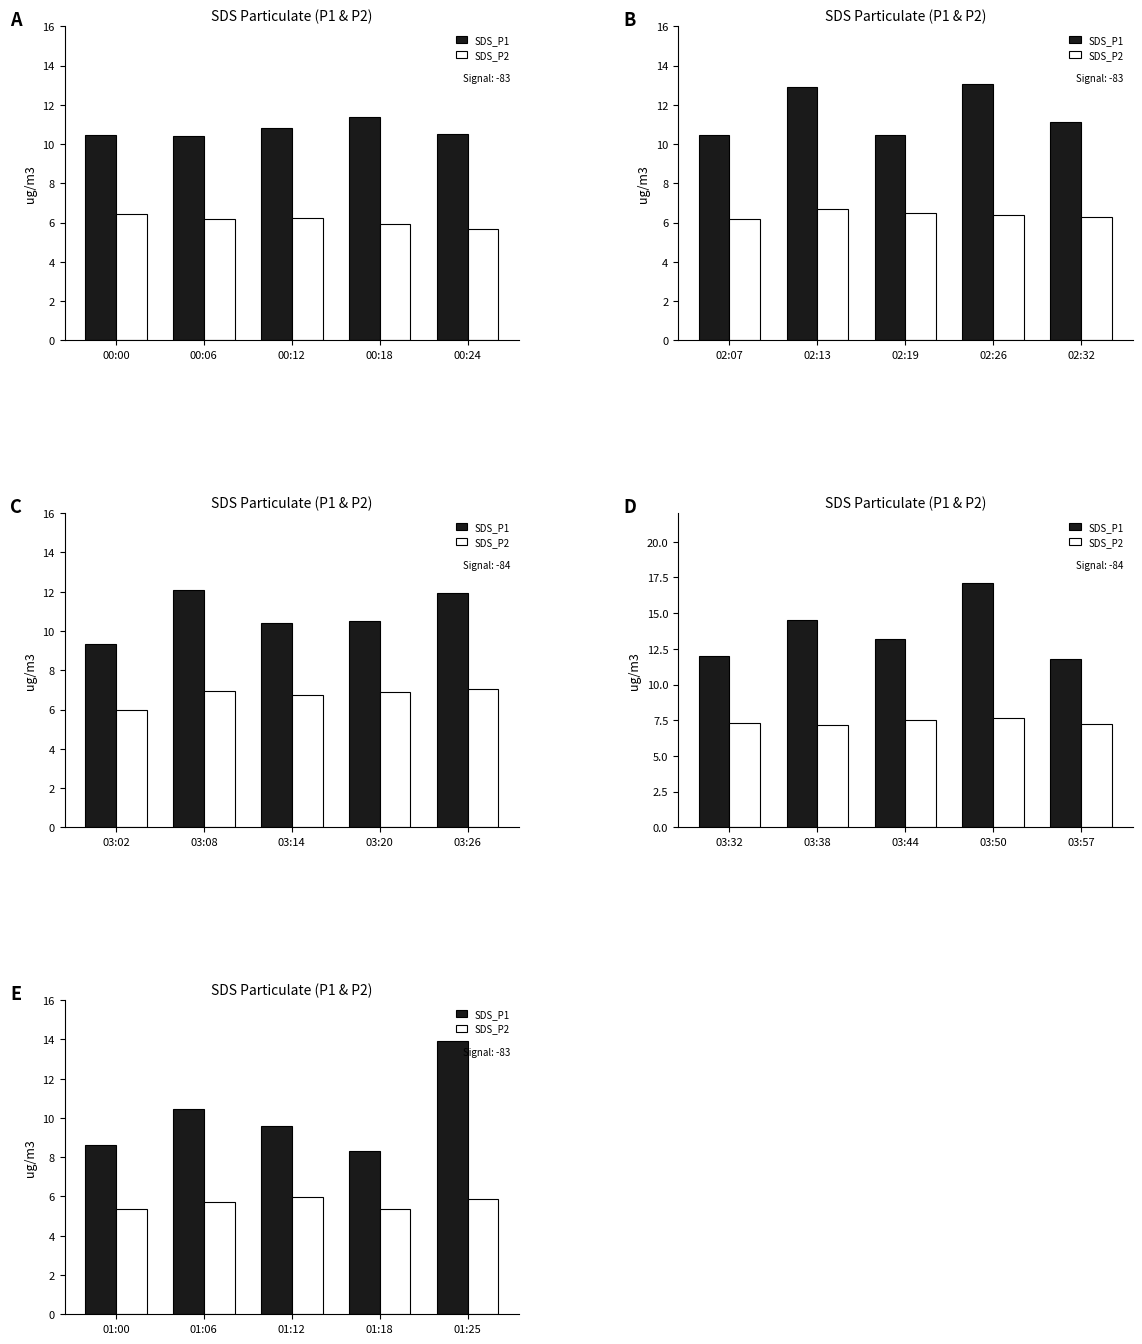

What is the value of the SDS_P1 bar at the 3rd from the left?

9.6